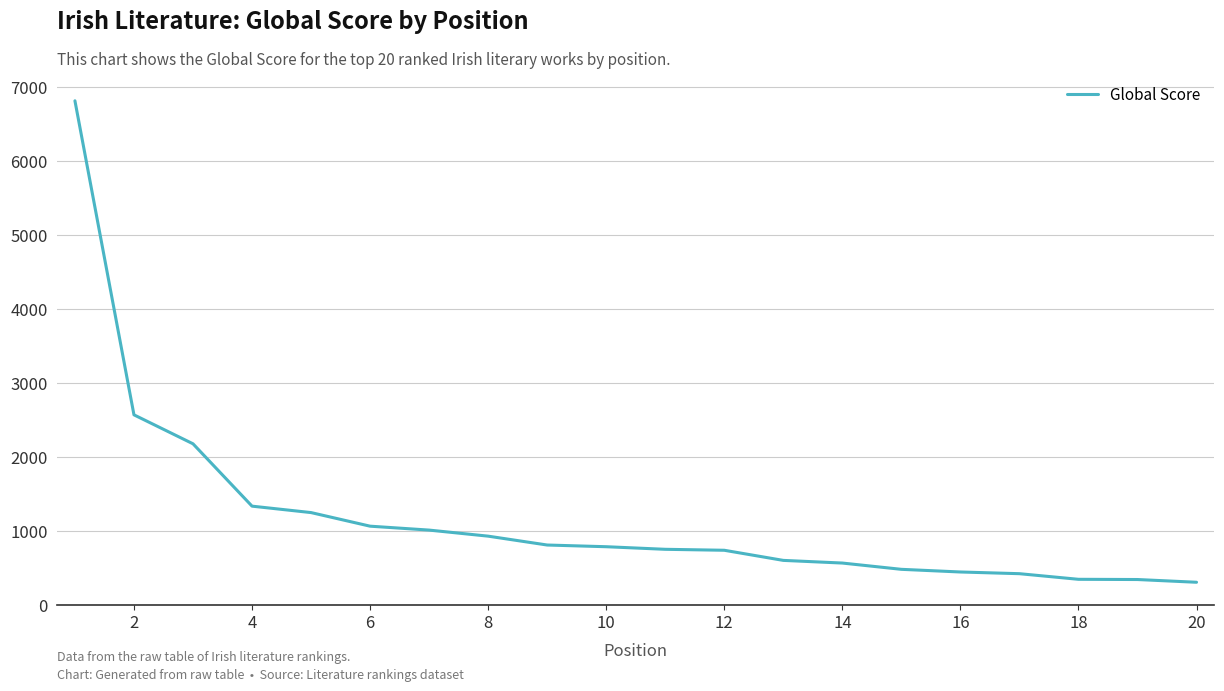

What is the difference between the maximum and minimum values?

6516